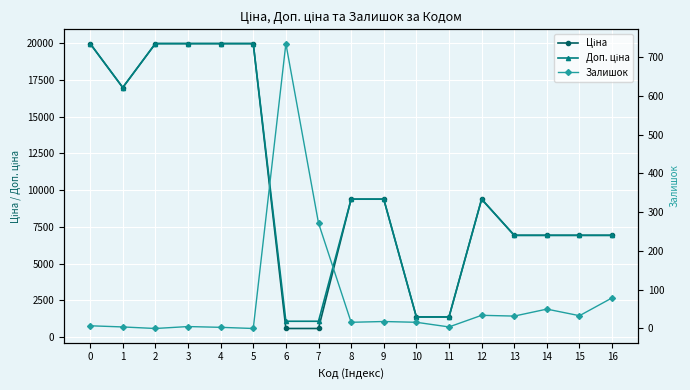

How many values in the Залишок series are below 16?

7